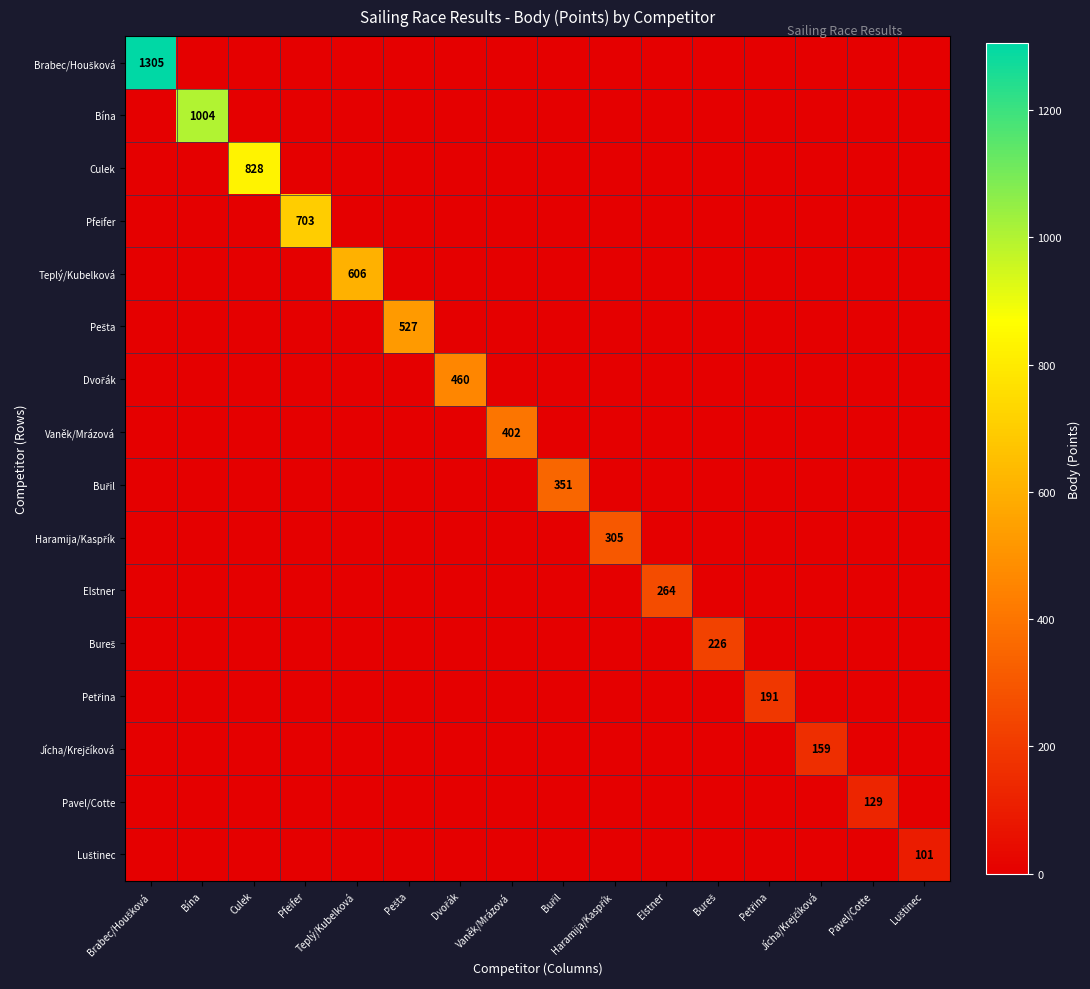

True or false: Pešta has a value of 160 at Bína.

False